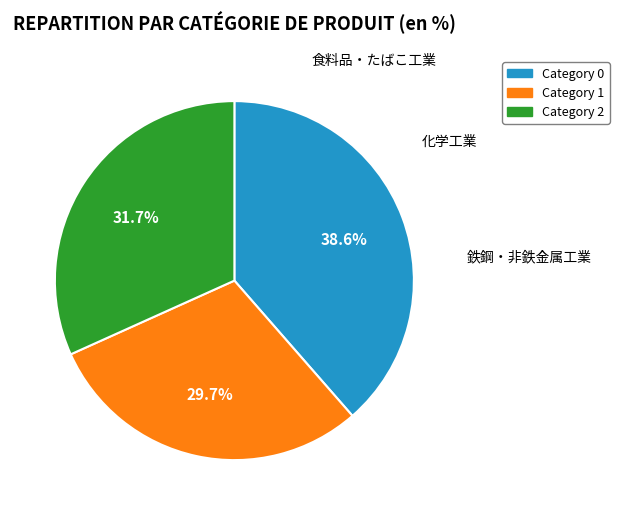

Is there any slice that represents more than half of the pie?

No